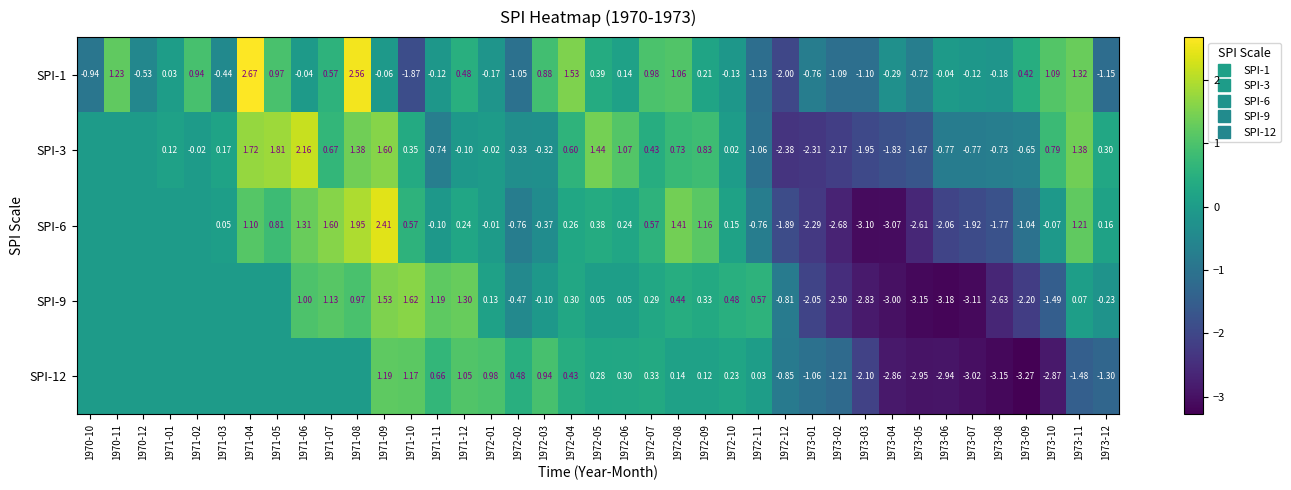

True or false: SPI-9 has a value of -3.0 at 1973-04.

True